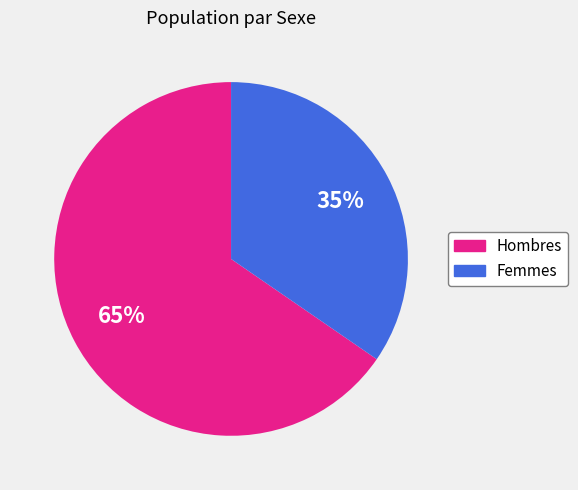

Combined, do Femmes and Hombres account for over 50%?

Yes